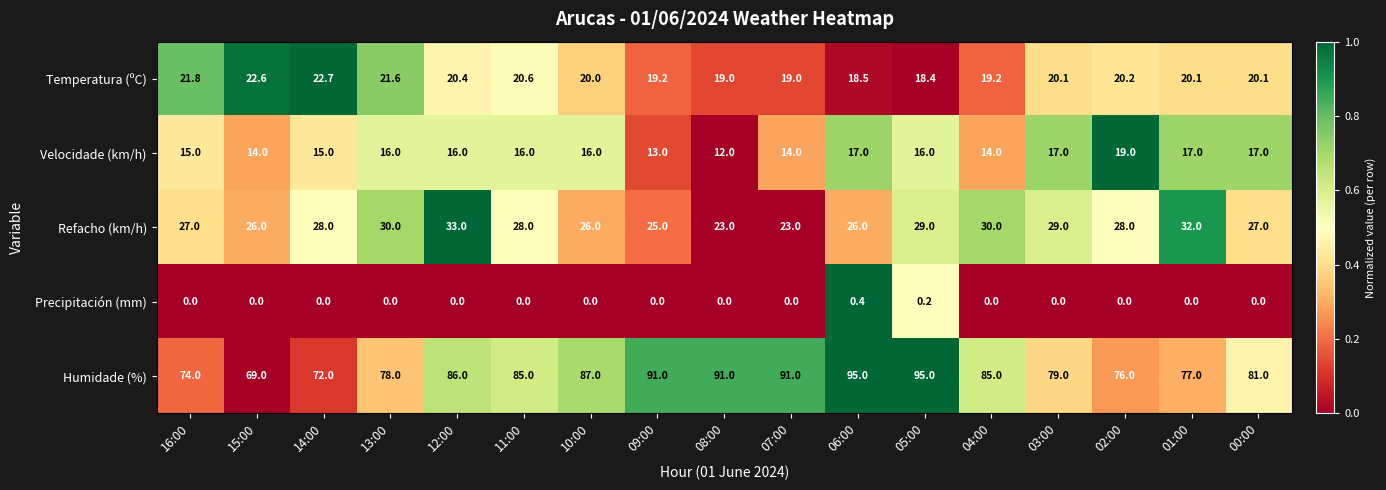

What is the greatest value displayed?

95.0